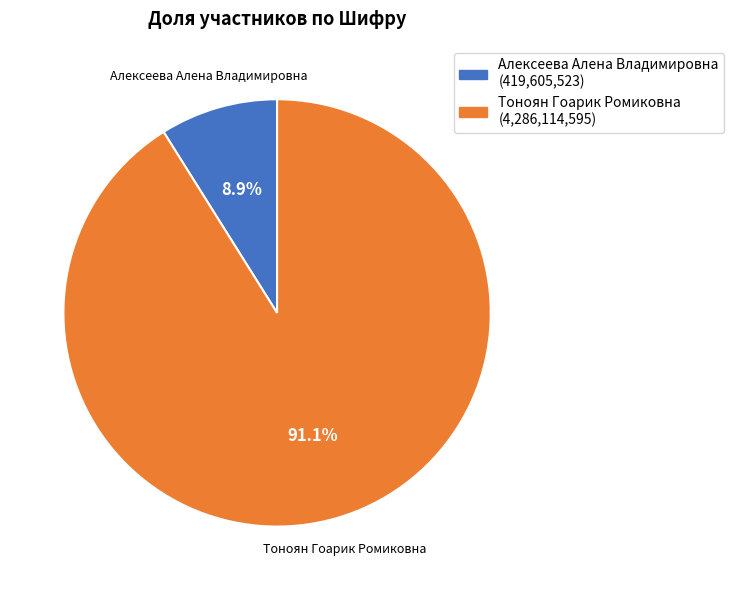

Which slice is the smallest?

Алексеева Алена Владимировна